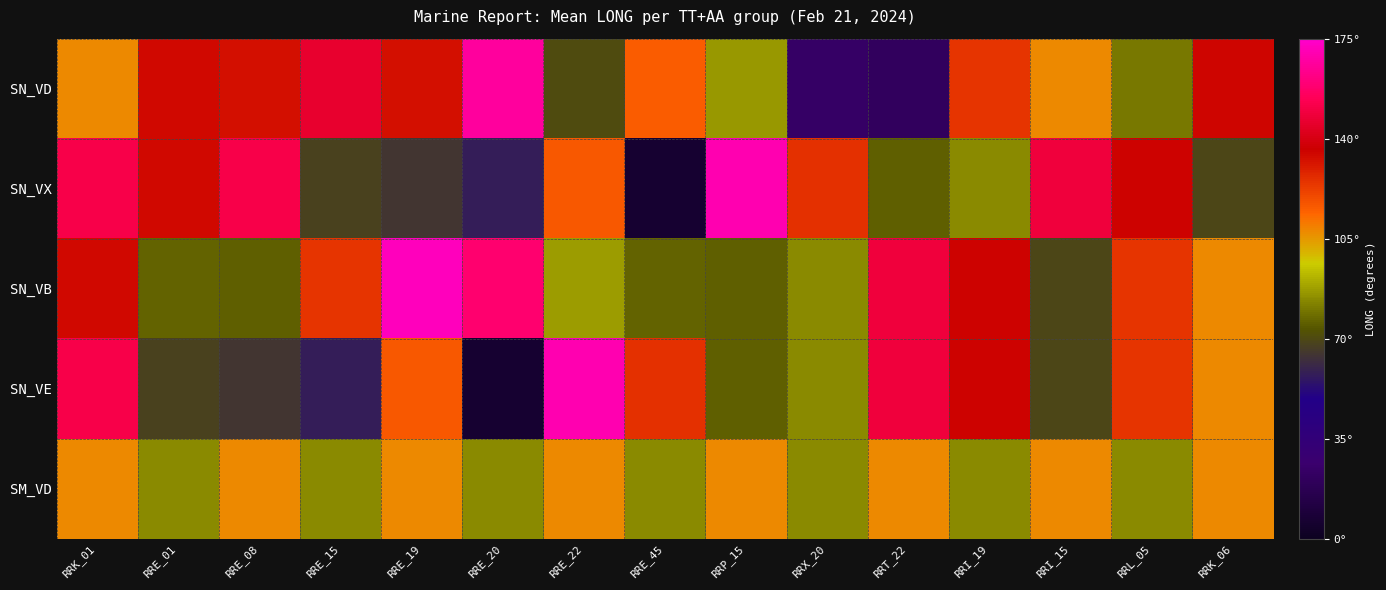

At RRX_20, list the series in order from largest to smallest.

SN_VX, SN_VB, SN_VE, SM_VD, SN_VD